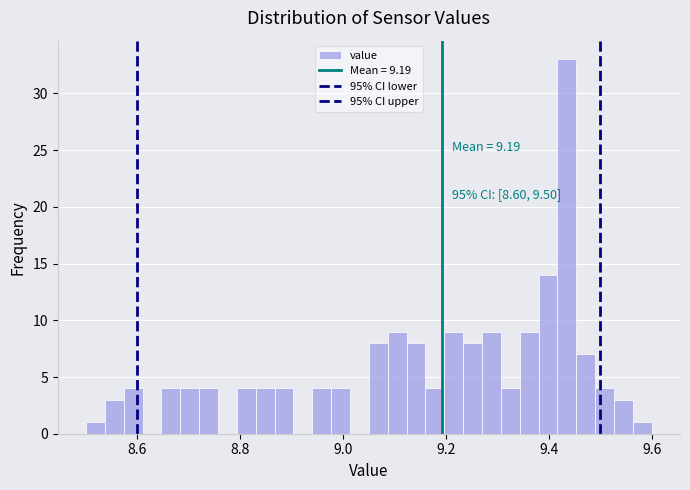

Read against the x-axis, roughly where is the centre of the tallest bar?

9.44